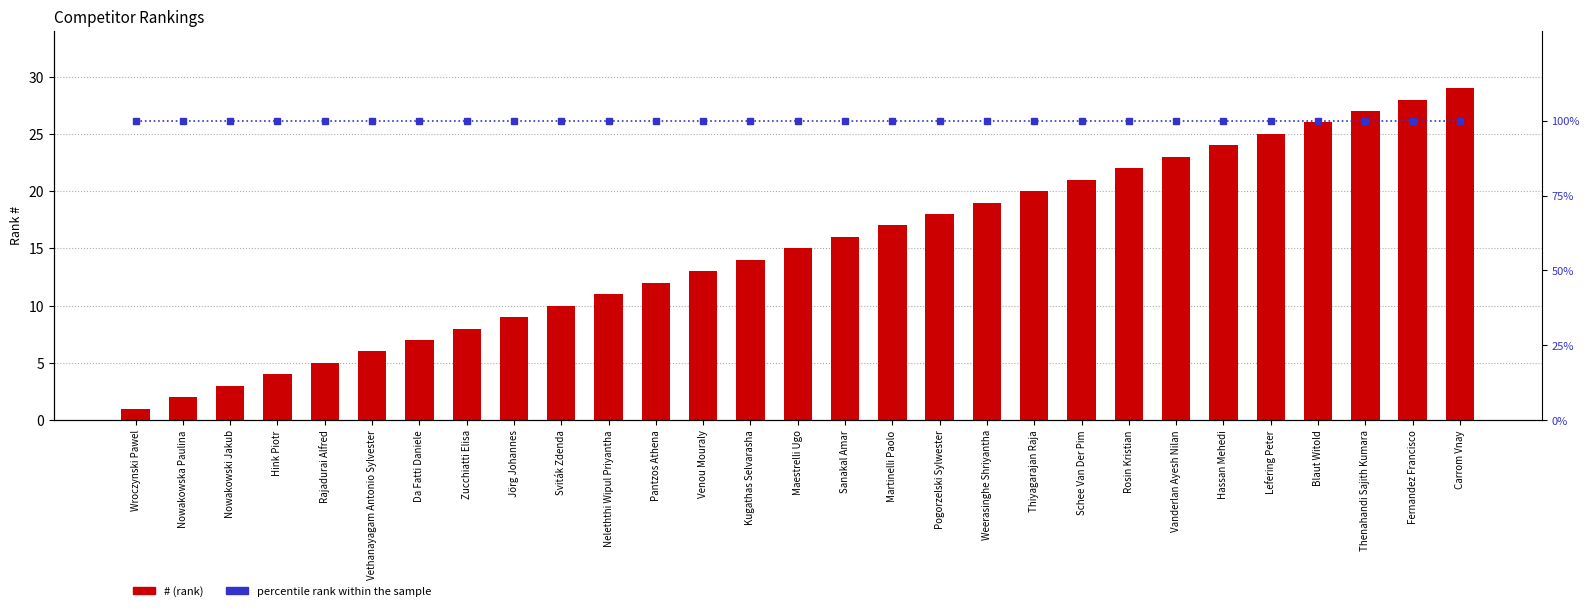

Read the # value at Rosin Kristian.

22